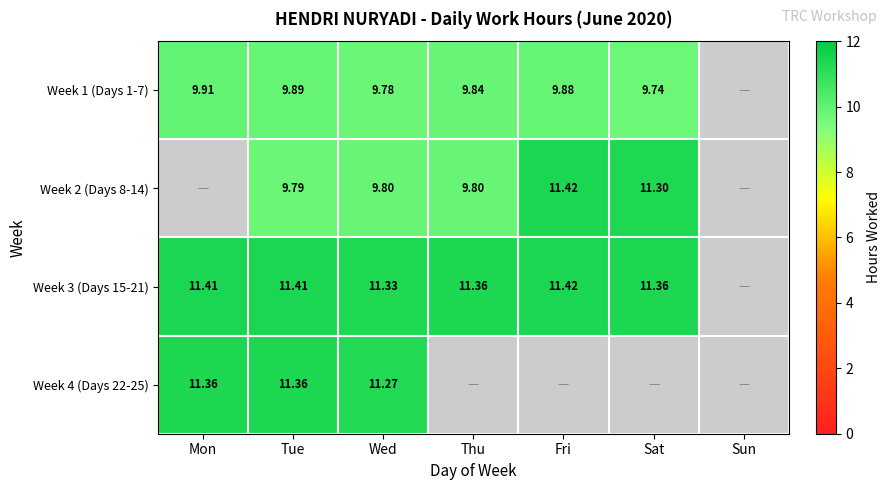

Is the value of Week 4 (Days 22-25) at Mon greater than the value of Week 1 (Days 1-7) at Wed?

Yes